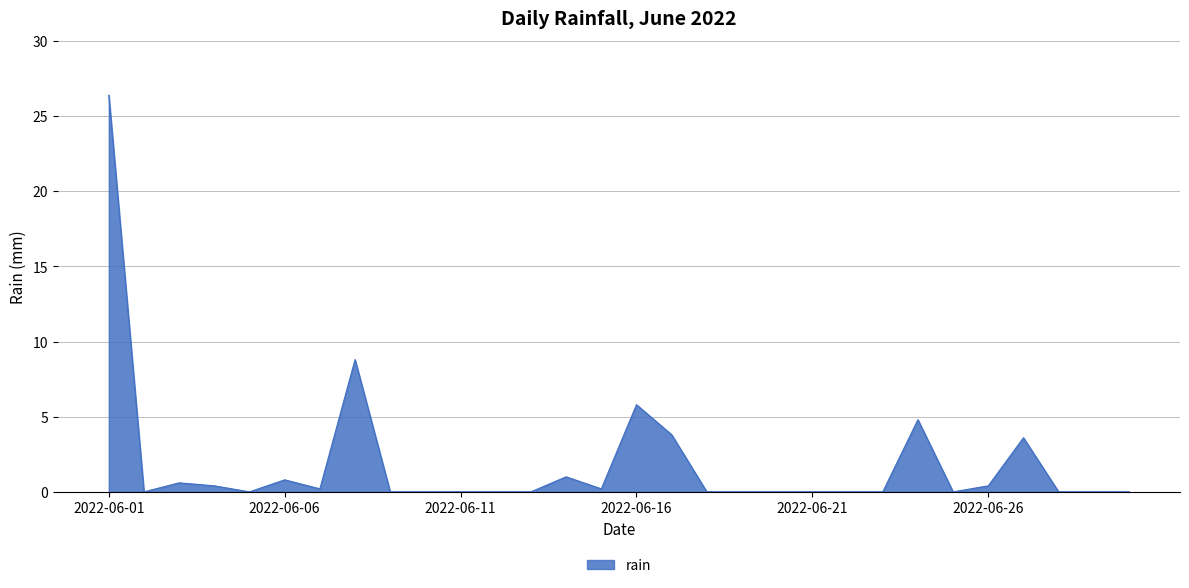

What is the greatest value displayed?

26.4